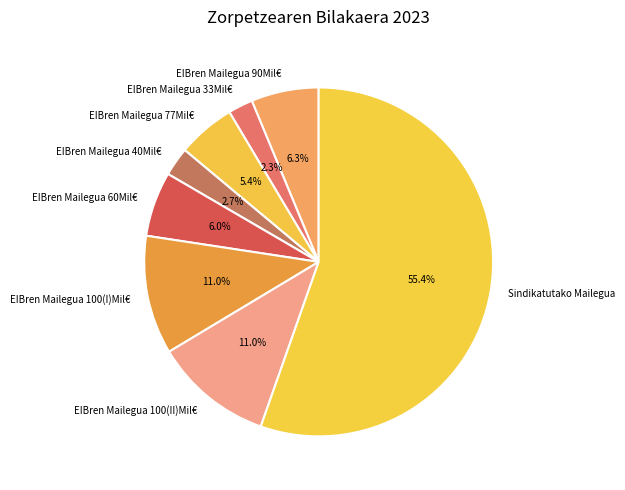

What percentage do EIBren Mailegua 33Mil€ and EIBren Mailegua 40Mil€ together represent?

5.0%